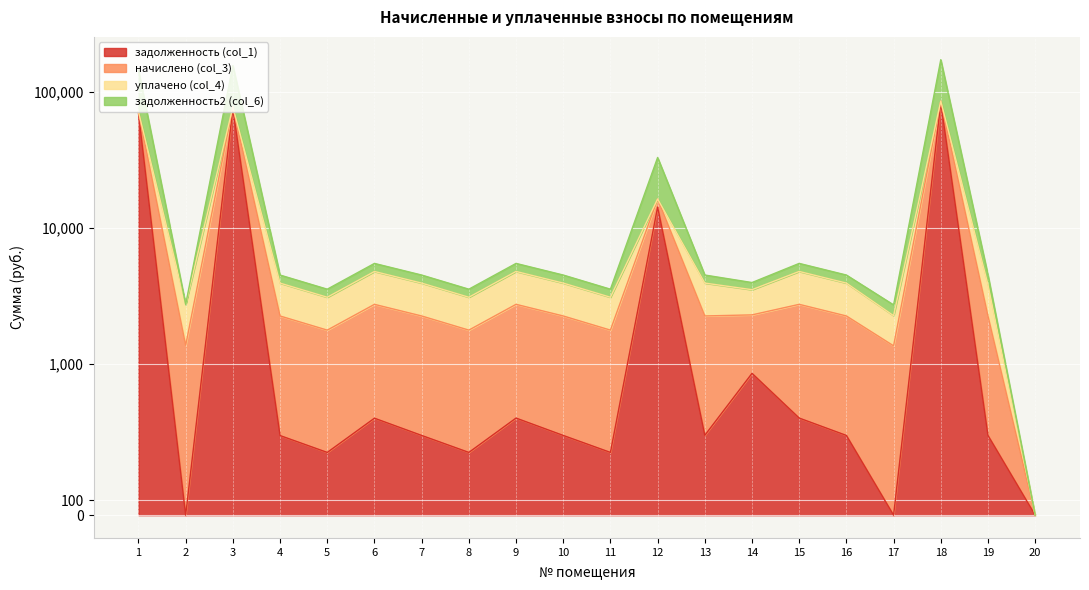

True or false: задолженность (col_1) has a value of 415.3 at 11.

True